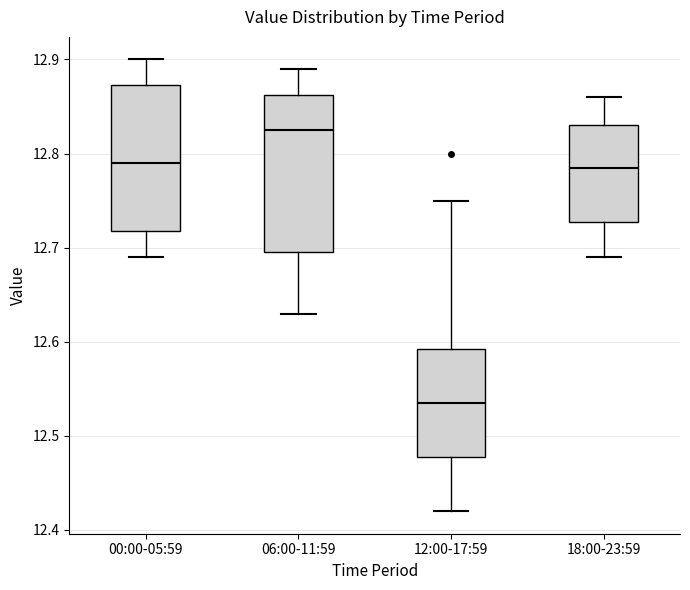

Reading left to right, read every box against the y-axis: the position of its median line, the range the box covers, and the ends of its whiskers. The values are not printed on the chart, so give them approximately, as read against the axis.

00:00-05:59: median 12.79, box 12.72 to 12.87, whiskers 12.69 to 12.90
06:00-11:59: median 12.83, box 12.70 to 12.86, whiskers 12.63 to 12.89
12:00-17:59: median 12.54, box 12.48 to 12.59, whiskers 12.42 to 12.75
18:00-23:59: median 12.79, box 12.73 to 12.83, whiskers 12.69 to 12.86